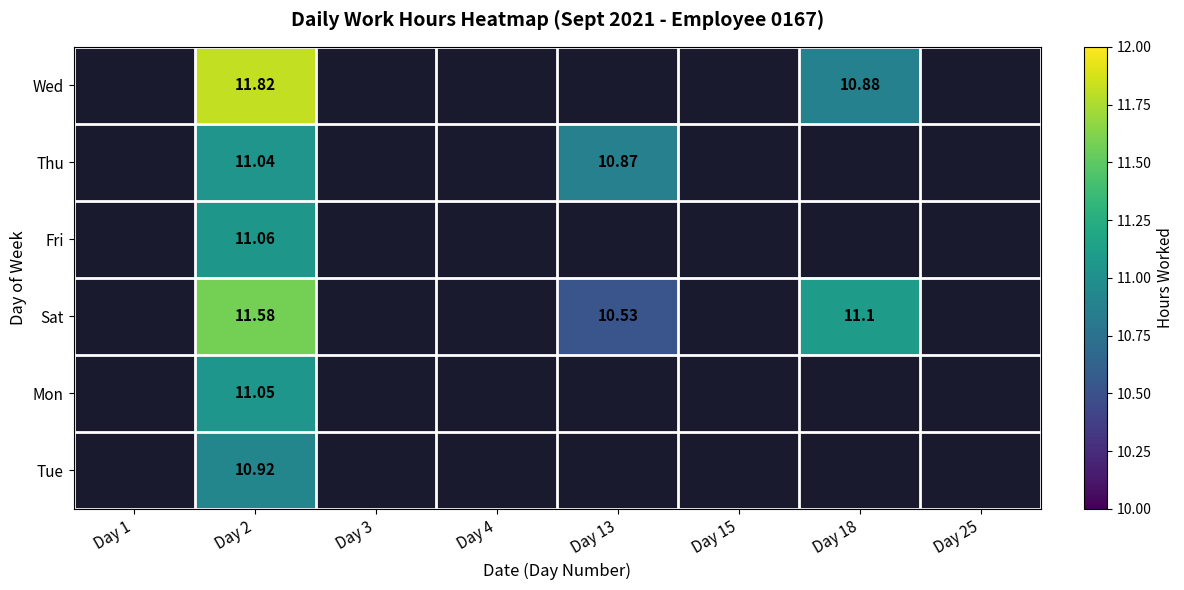

At Day 2, list the series in order from largest to smallest.

Wed, Sat, Fri, Mon, Thu, Tue